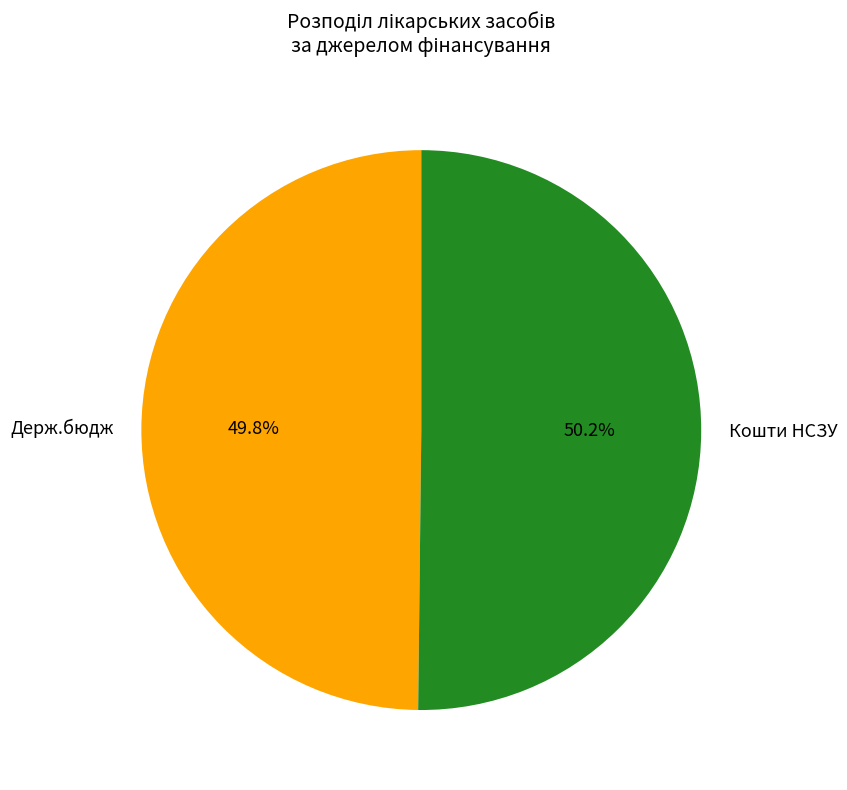

Approximately how many times larger is the value at Держ.бюдж compared to Кошти НСЗУ?

1.0